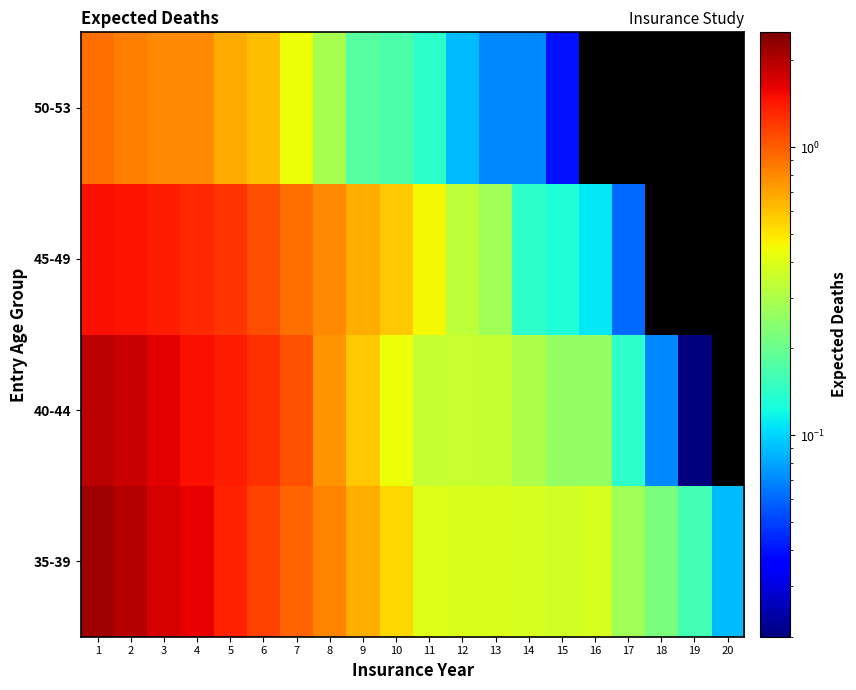

How many data points in 50-53 are above 0?

15